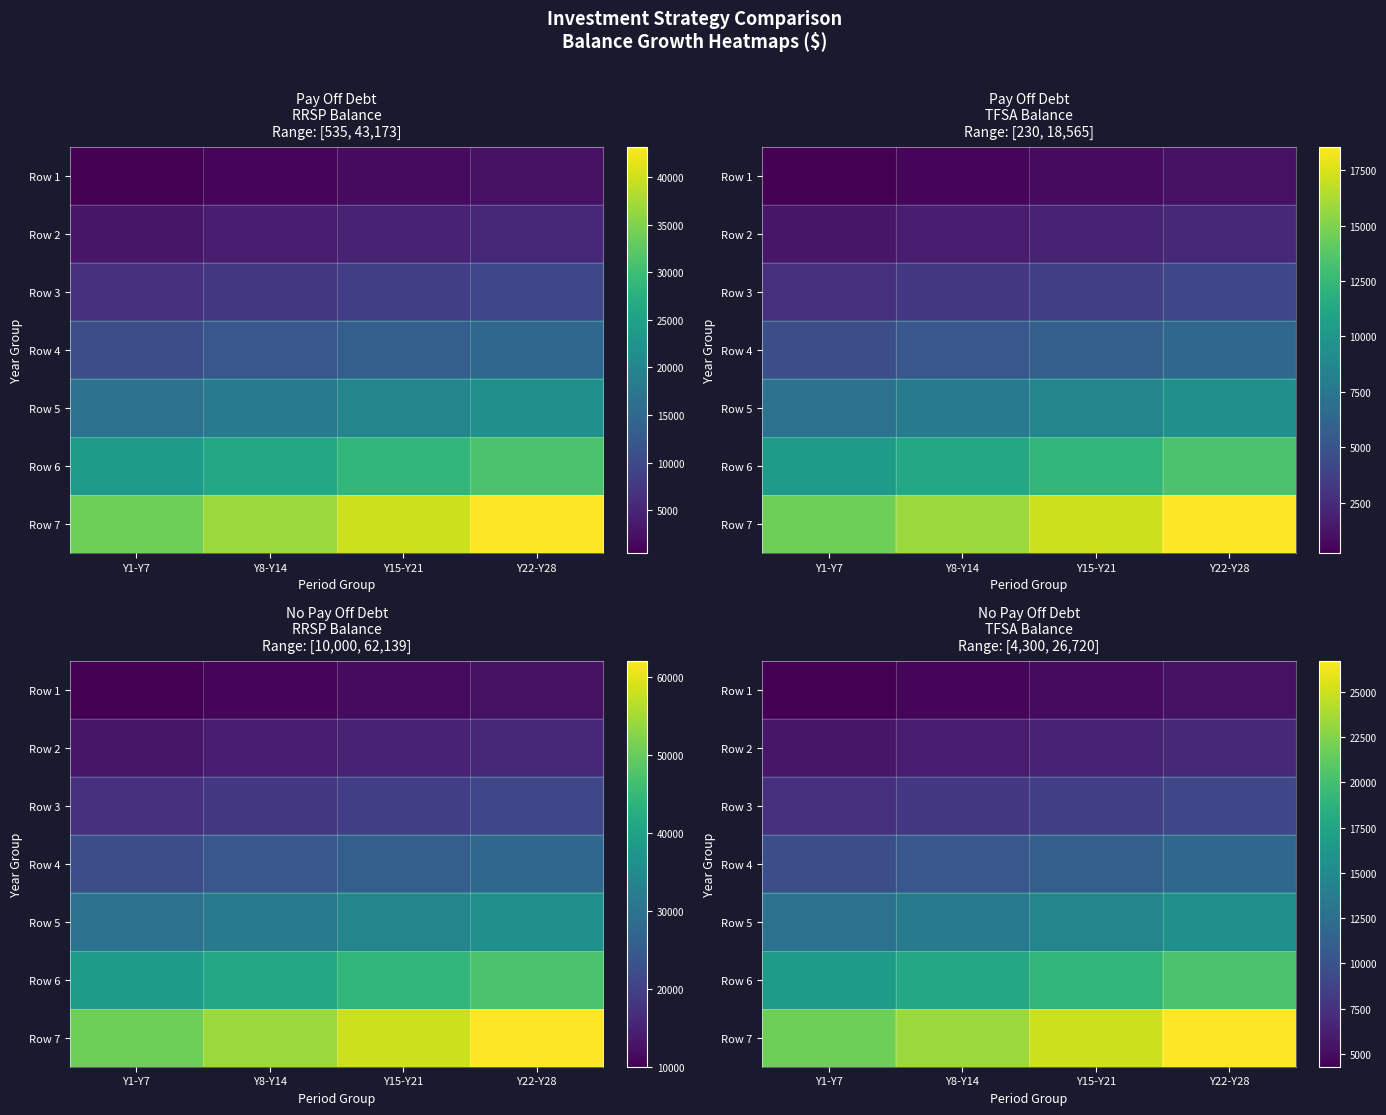

Which series has the largest total across all categories?

Row 7